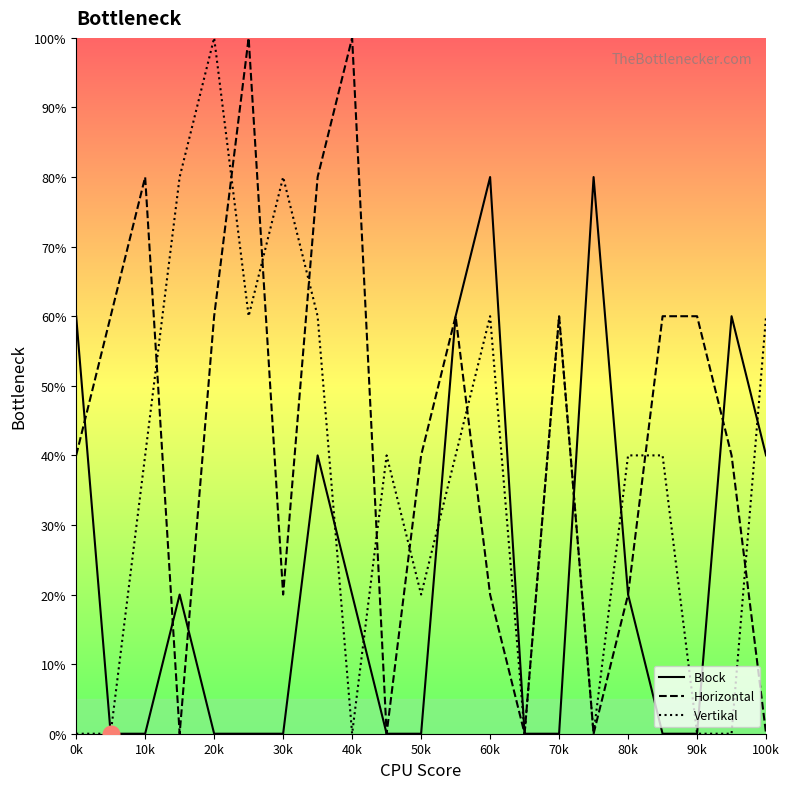

What is the average value of the Block series?

23